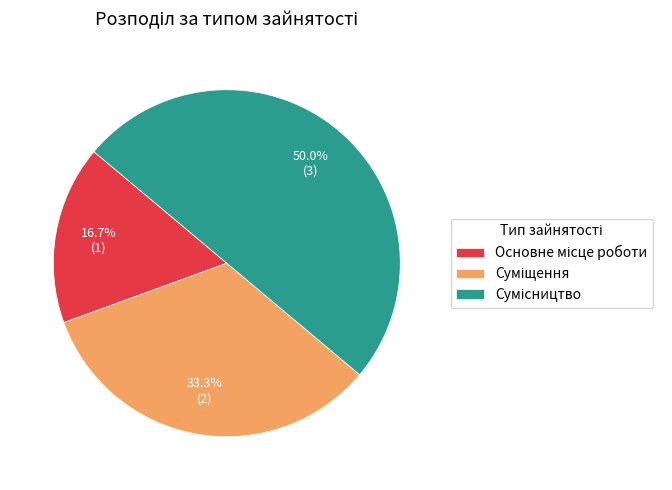

Count the number of slices in the pie.

3